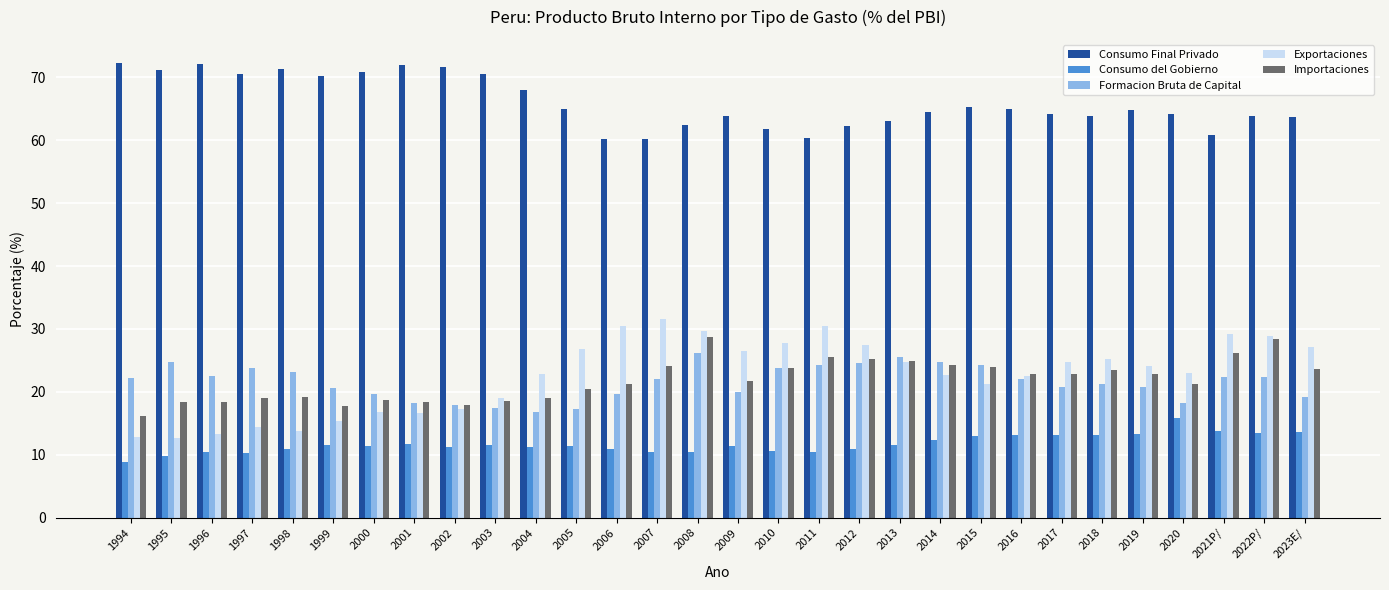

What is the approximate value of Consumo del Gobierno at 2017?

13.2